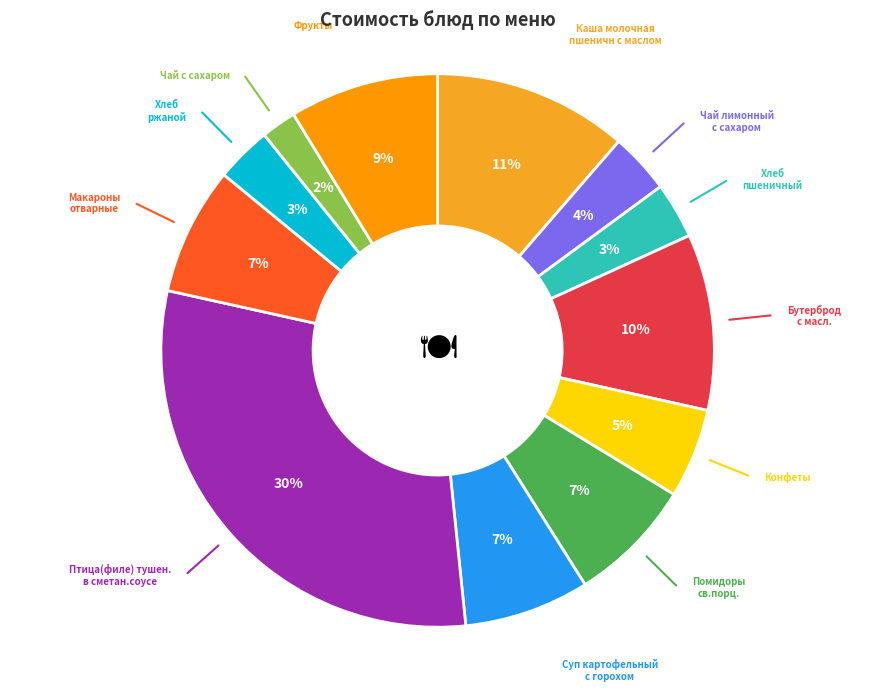

What is the smallest slice in the pie chart?

Чай с сахаром